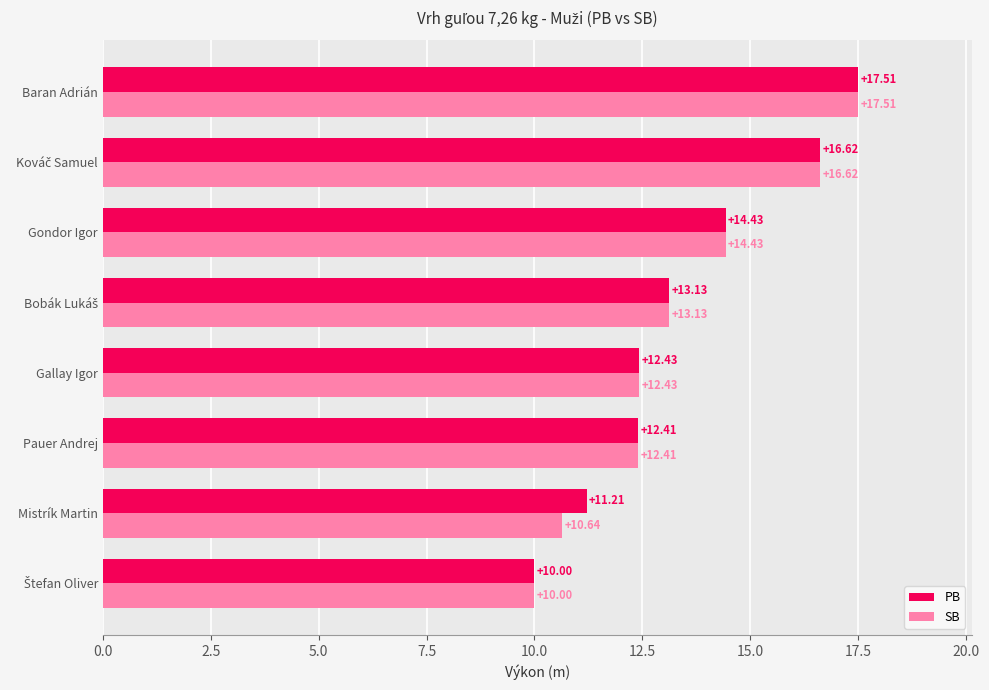

How many series are shown in this chart?

2